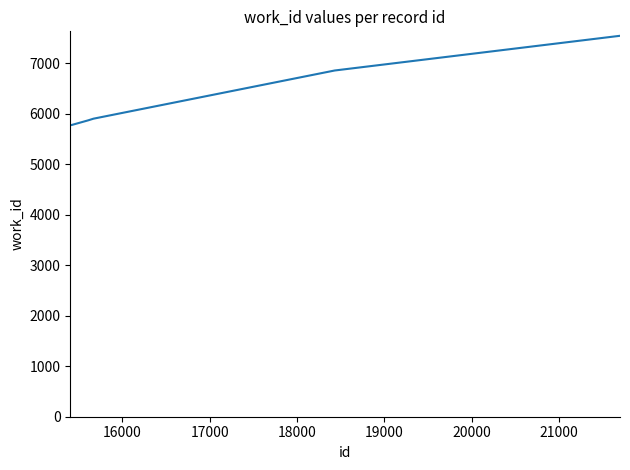

What is the difference between the maximum and minimum values?

1767